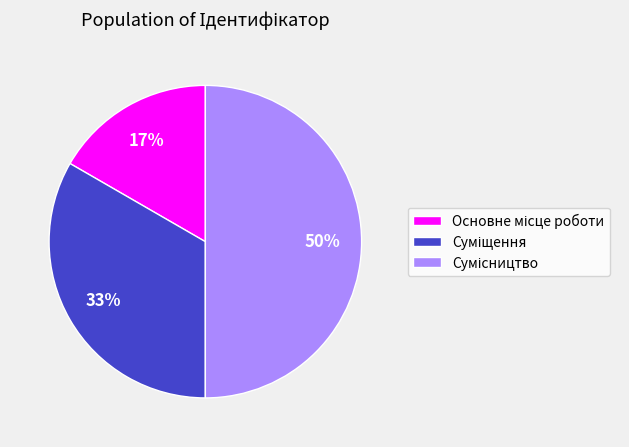

To the nearest percent, what is the difference between the largest and smallest slice percentages?

33%